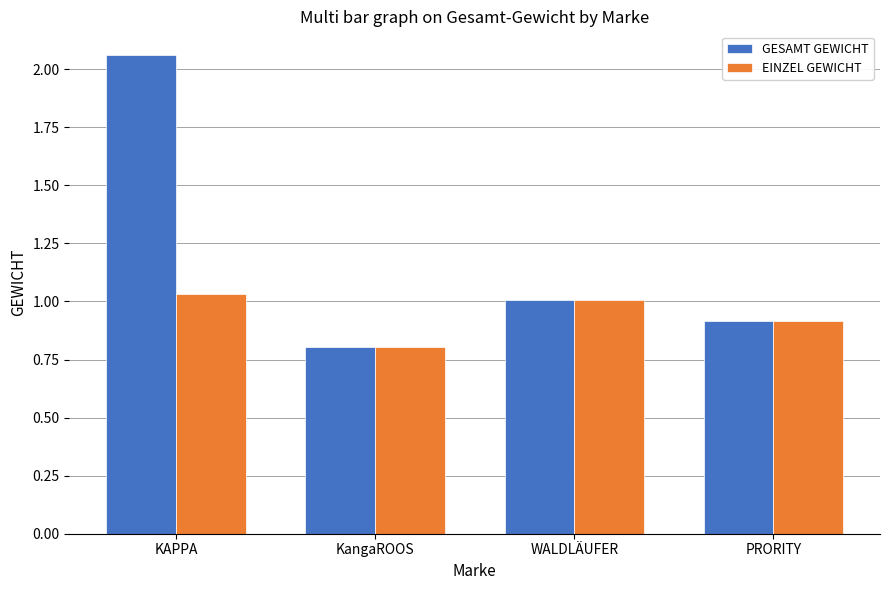

Which label corresponds to the smallest value in the chart?

KangaROOS